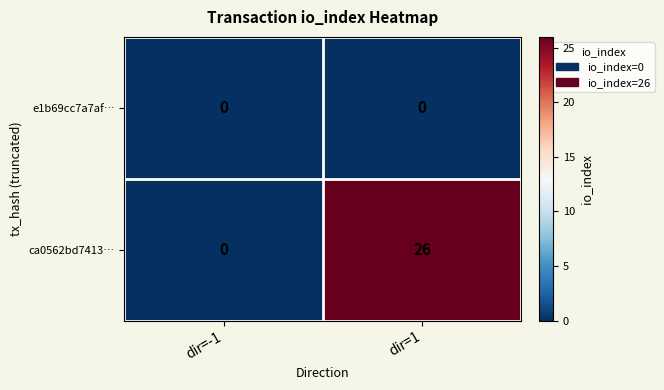

How many series are shown in this chart?

2